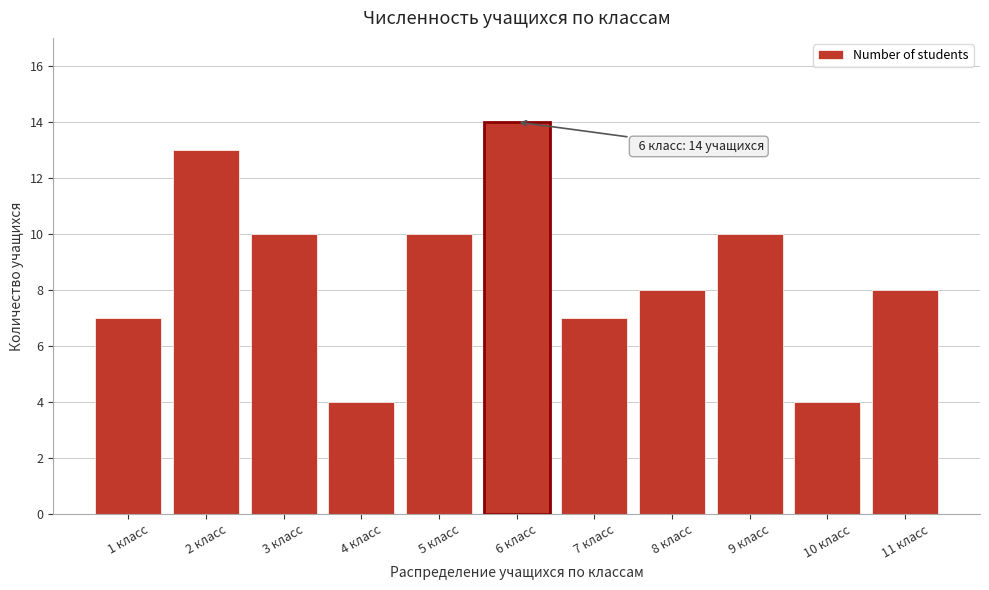

Reading left to right, what are all the values shown in this chart?

1 класс=7	2 класс=13	3 класс=10	4 класс=4	5 класс=10	6 класс=14	7 класс=7	8 класс=8	9 класс=10	10 класс=4	11 класс=8